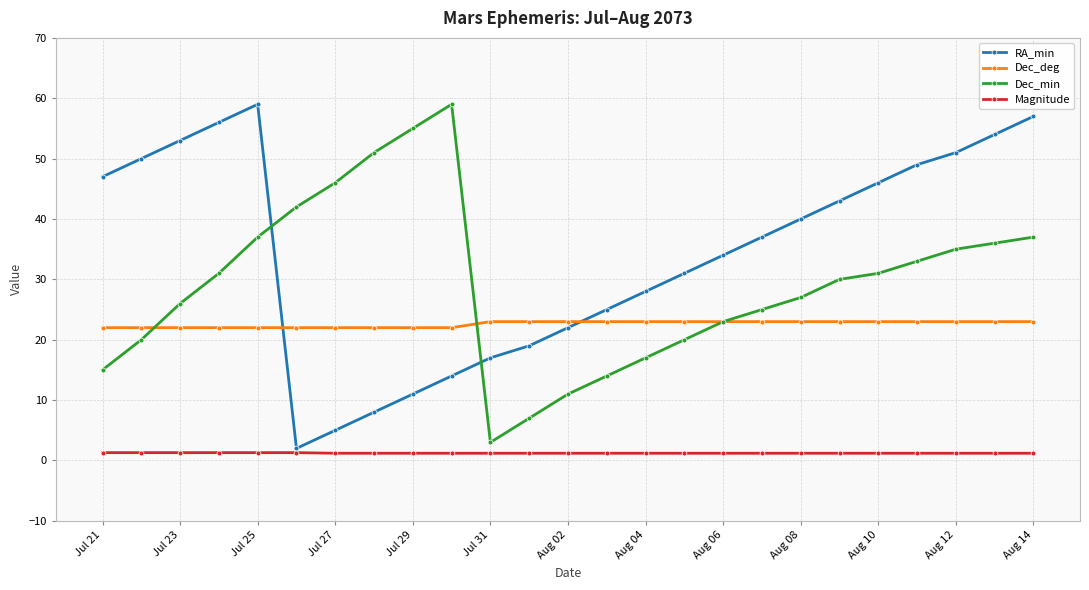

What is the value of the Dec_min point at the 5th from the left?

37.0